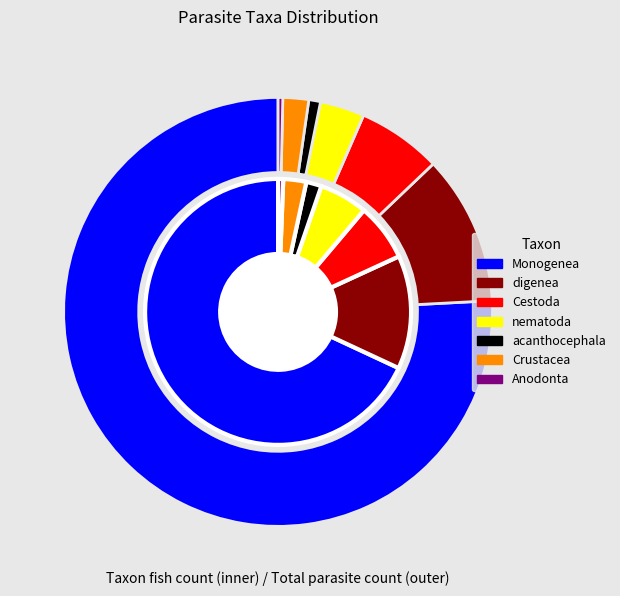

How many segments does this pie chart have?

7